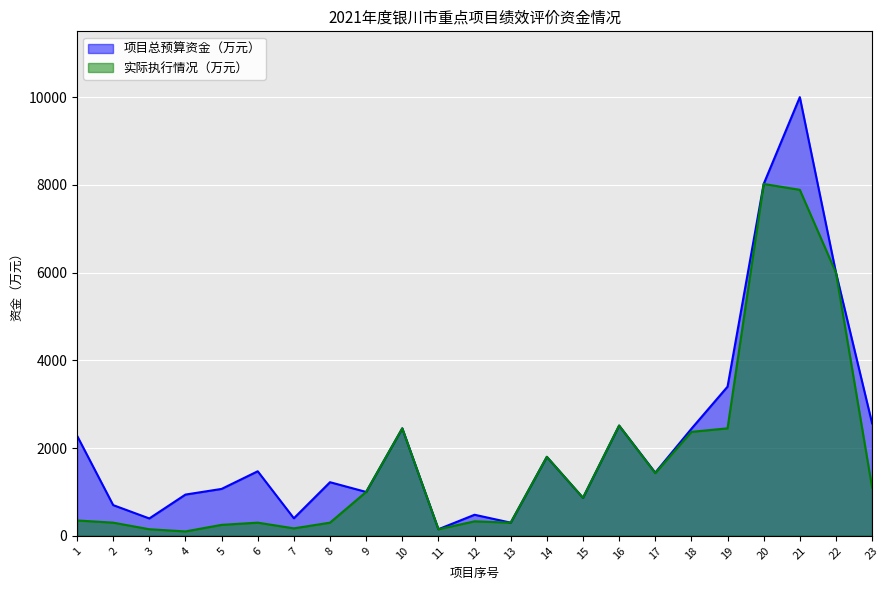

What is the greatest value displayed?

10000.0